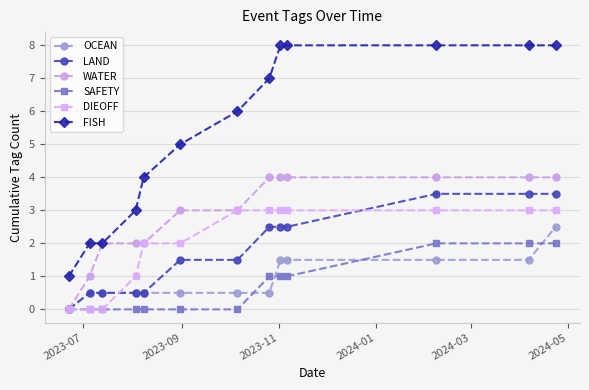

True or false: LAND and FISH cross at least once.

False